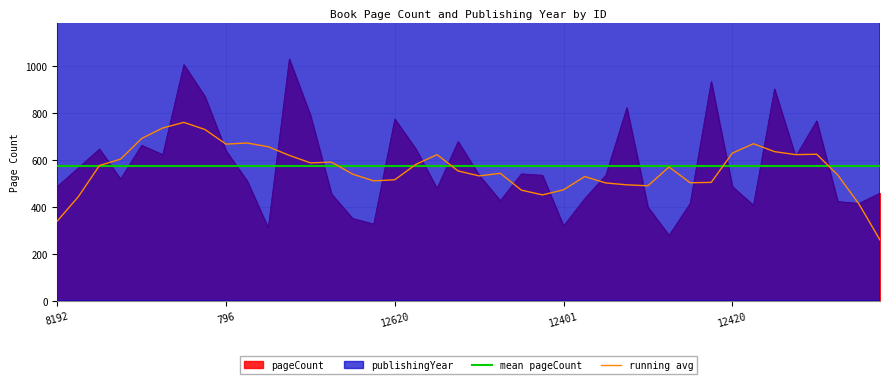

True or false: mean pageCount has more than 0 points higher than both neighbors.

False